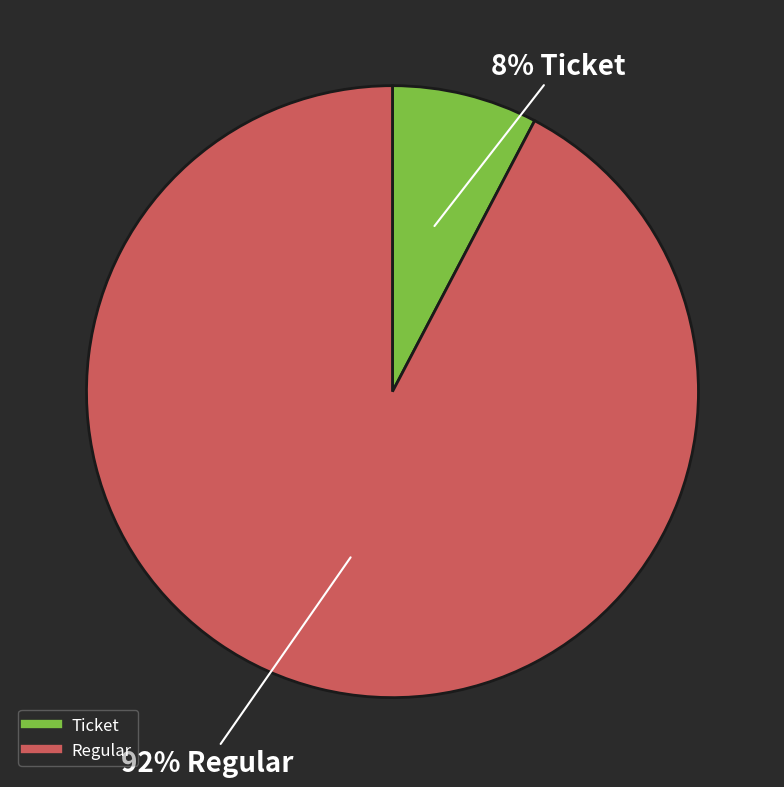

True or false: Ticket accounts for 1% of the total.

False